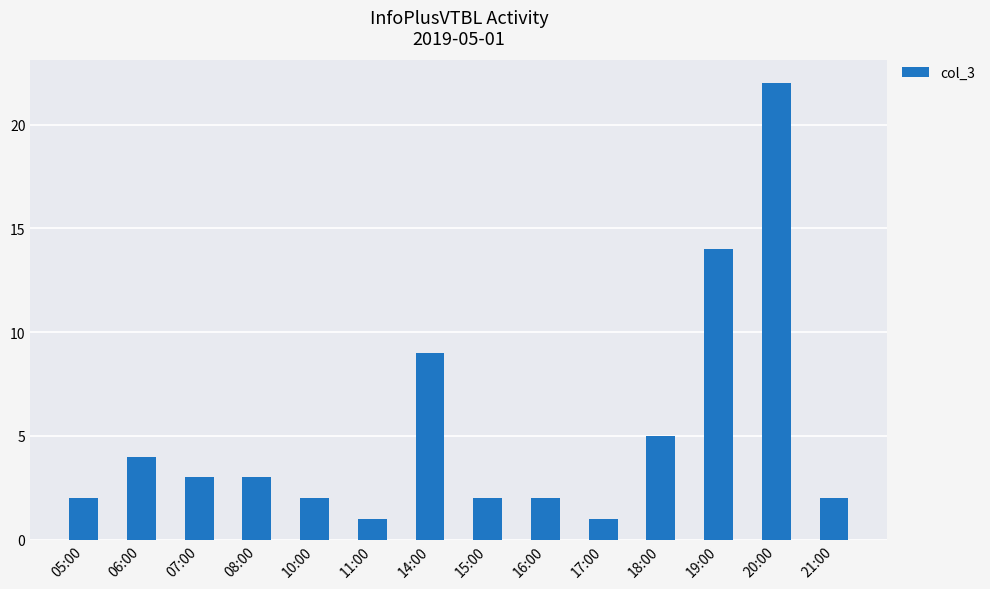

What is the change in value from 06:00 to 14:00?

+5